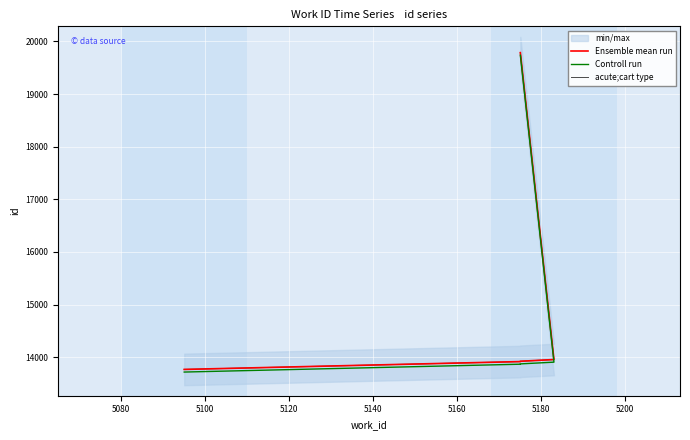

Which series changed the most between 5080 and 5120?

Ensemble mean run